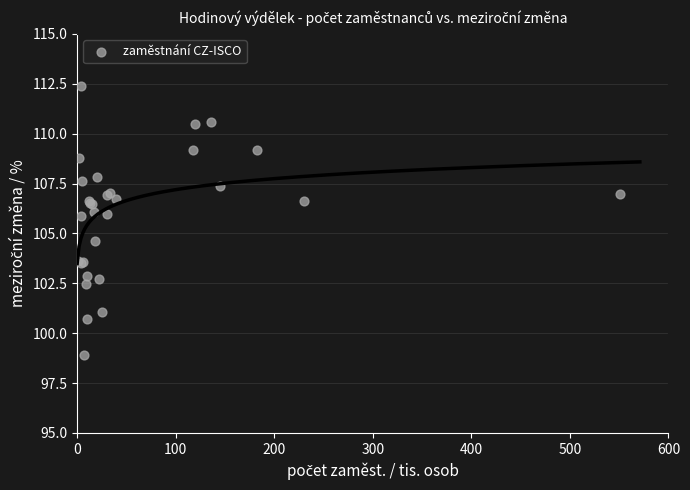

What Y value in the scatter plot is closest to 105?

104.6